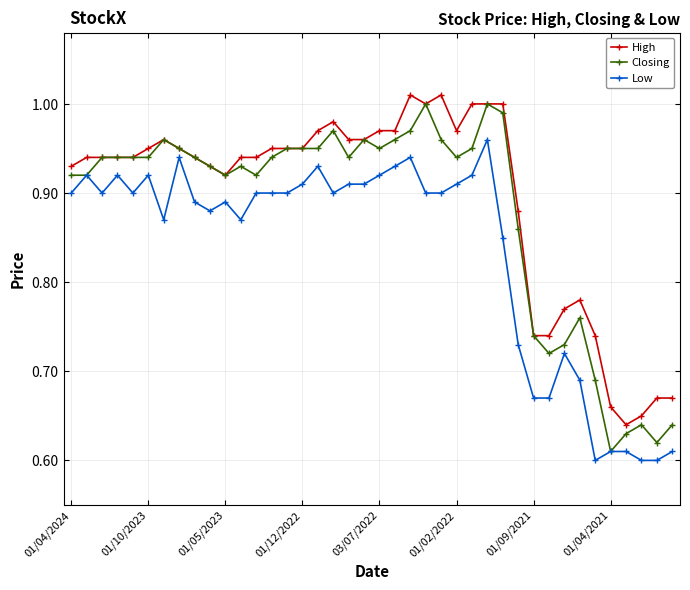

True or false: Low has more than 1 interior local peaks.

True